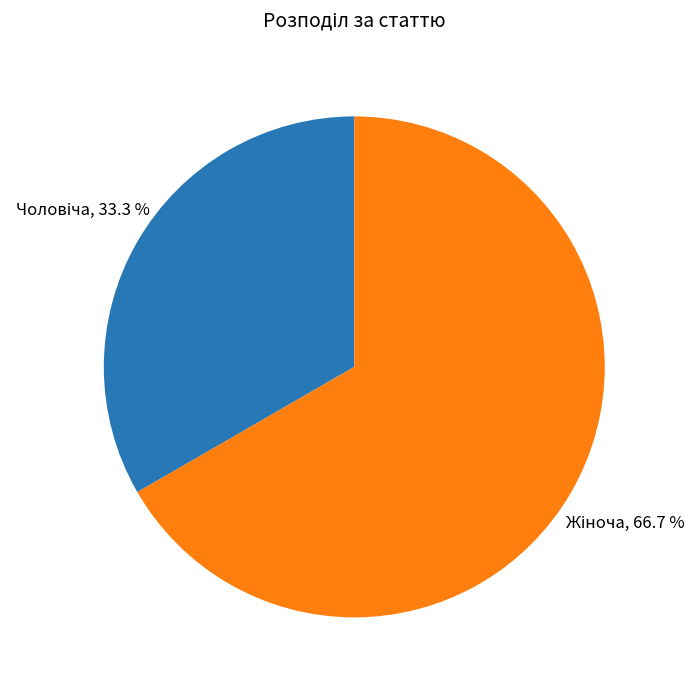

Is there any slice that represents more than half of the pie?

Yes